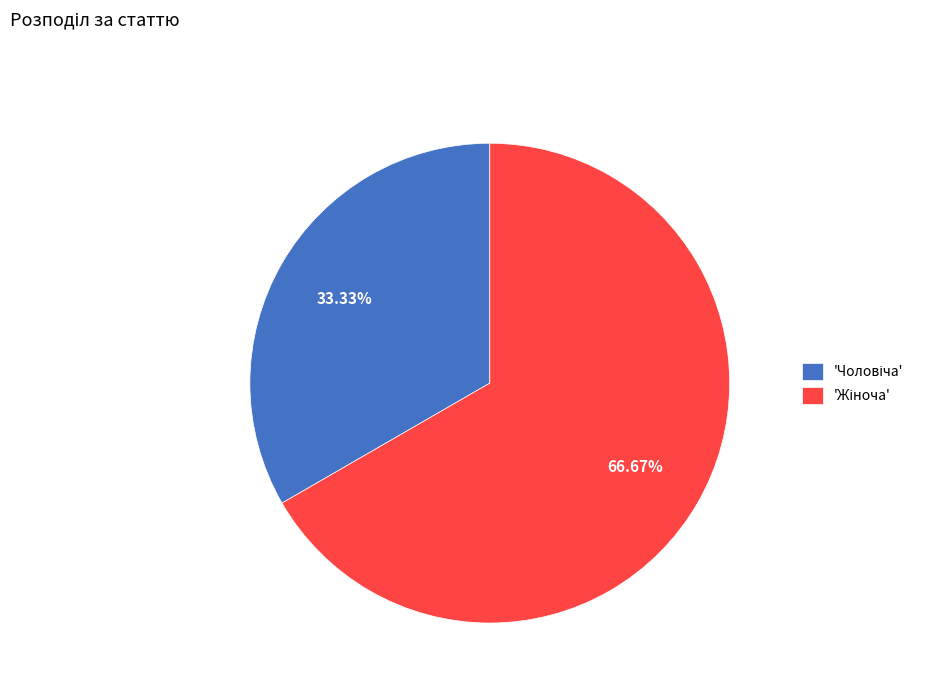

Is there a majority slice in this chart?

Yes